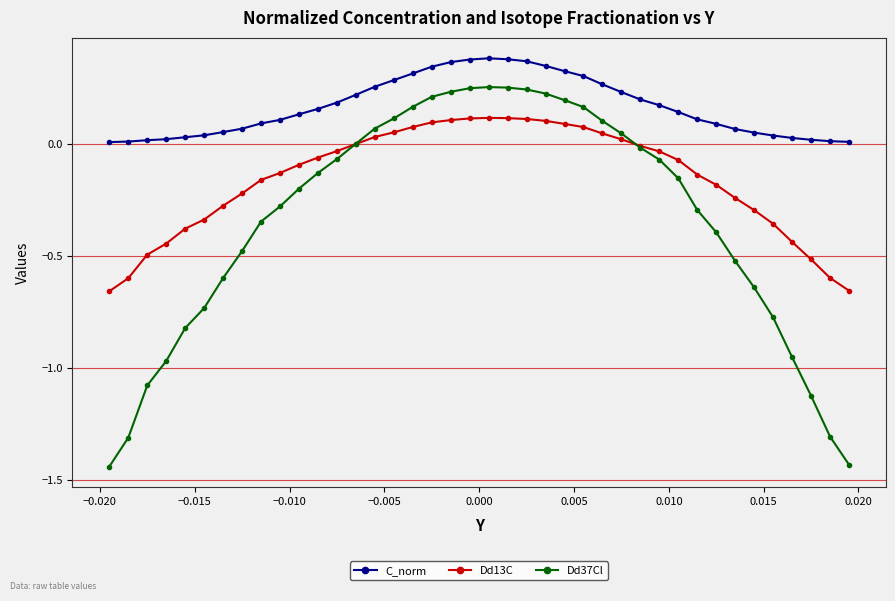

Which series has the widest spread of values?

Dd37Cl